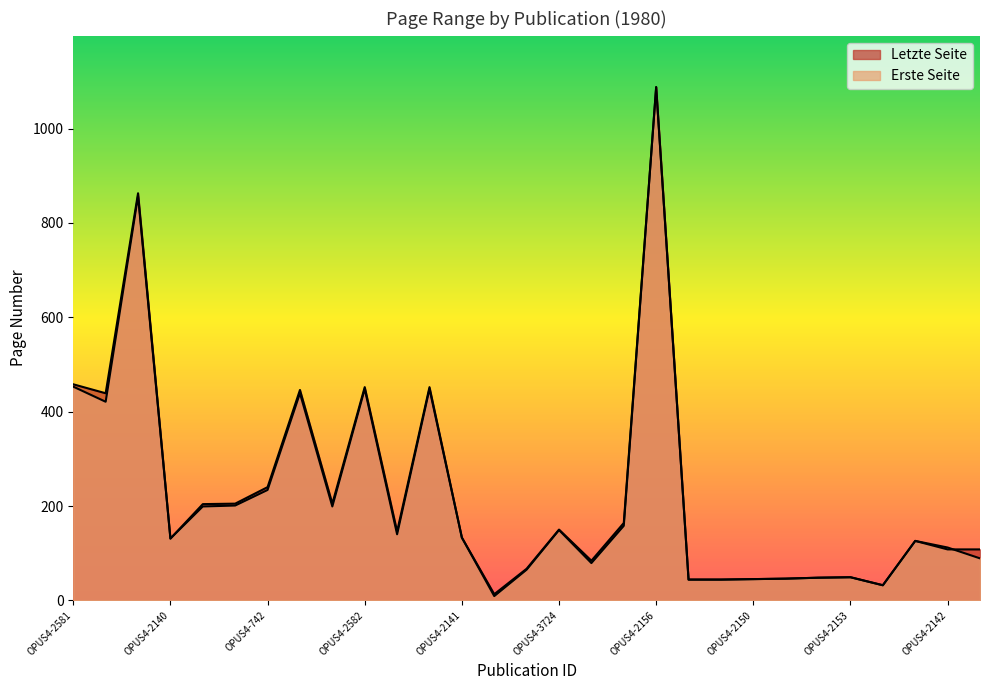

Reading left to right, extract all data points from this chart.

Erste Seite: OPUS4-2581=453	OPUS4-2057=421	OPUS4-6215=857	OPUS4-2140=131	OPUS4-1669=199	OPUS4-741=201	OPUS4-742=234	OPUS4-2267=439	OPUS4-2588=199	OPUS4-2582=448	OPUS4-5523=140	OPUS4-2590=448	OPUS4-2141=133	OPUS4-3315=9	OPUS4-2924=65	OPUS4-3724=149	OPUS4-5356=79	OPUS4-5355=158	OPUS4-2156=1088	OPUS4-2148=44	OPUS4-2149=44	OPUS4-2150=45	OPUS4-2151=46	OPUS4-2152=48	OPUS4-2153=49	OPUS4-2146=32	OPUS4-2139=126	OPUS4-2142=112	OPUS4-2065=89
Letzte Seite: OPUS4-2581=458	OPUS4-2057=439	OPUS4-6215=863	OPUS4-2140=131	OPUS4-1669=204	OPUS4-741=205	OPUS4-742=240	OPUS4-2267=446	OPUS4-2588=205	OPUS4-2582=452	OPUS4-5523=146	OPUS4-2590=452	OPUS4-2141=133	OPUS4-3315=13	OPUS4-2924=67	OPUS4-3724=150	OPUS4-5356=84	OPUS4-5355=164	OPUS4-2156=1088	OPUS4-2148=44	OPUS4-2149=44	OPUS4-2150=45	OPUS4-2151=46	OPUS4-2152=48	OPUS4-2153=49	OPUS4-2146=32	OPUS4-2139=126	OPUS4-2142=108	OPUS4-2065=108